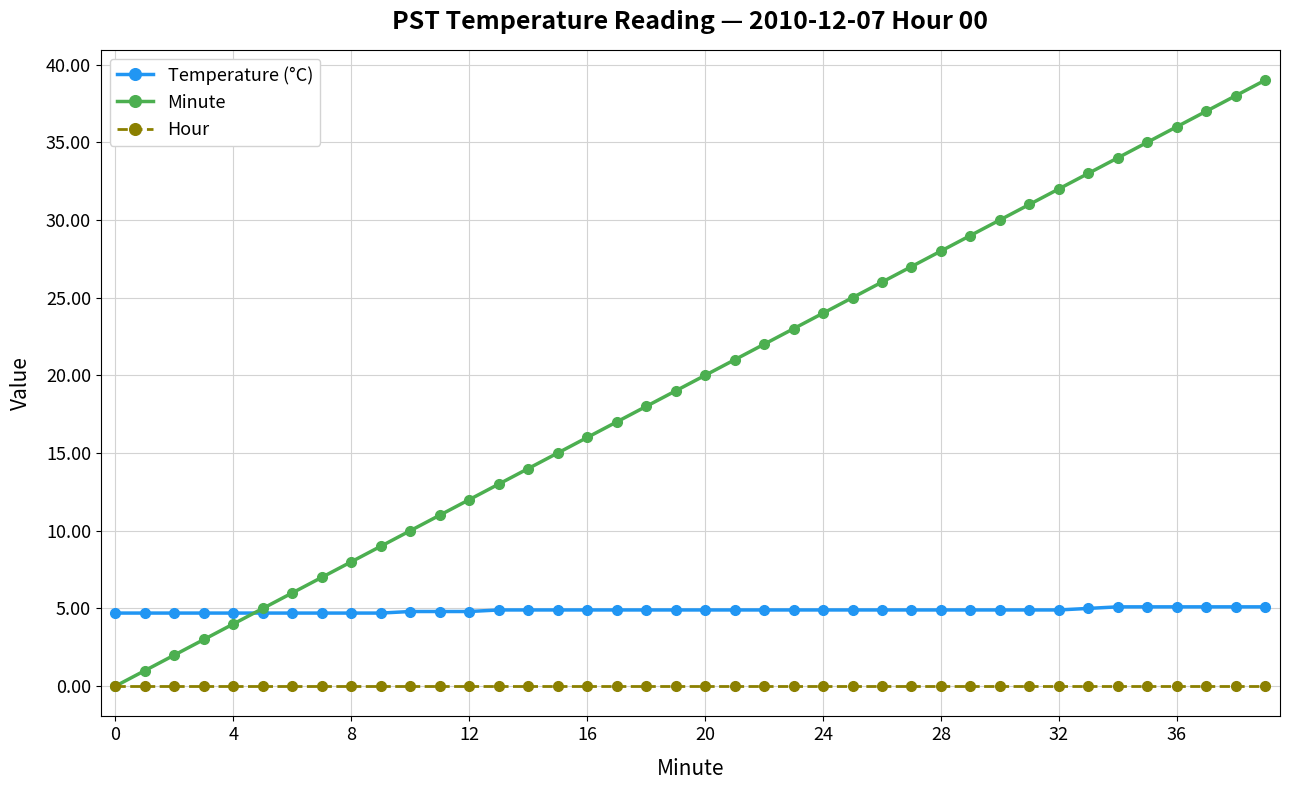

How many lines are shown in the chart?

3